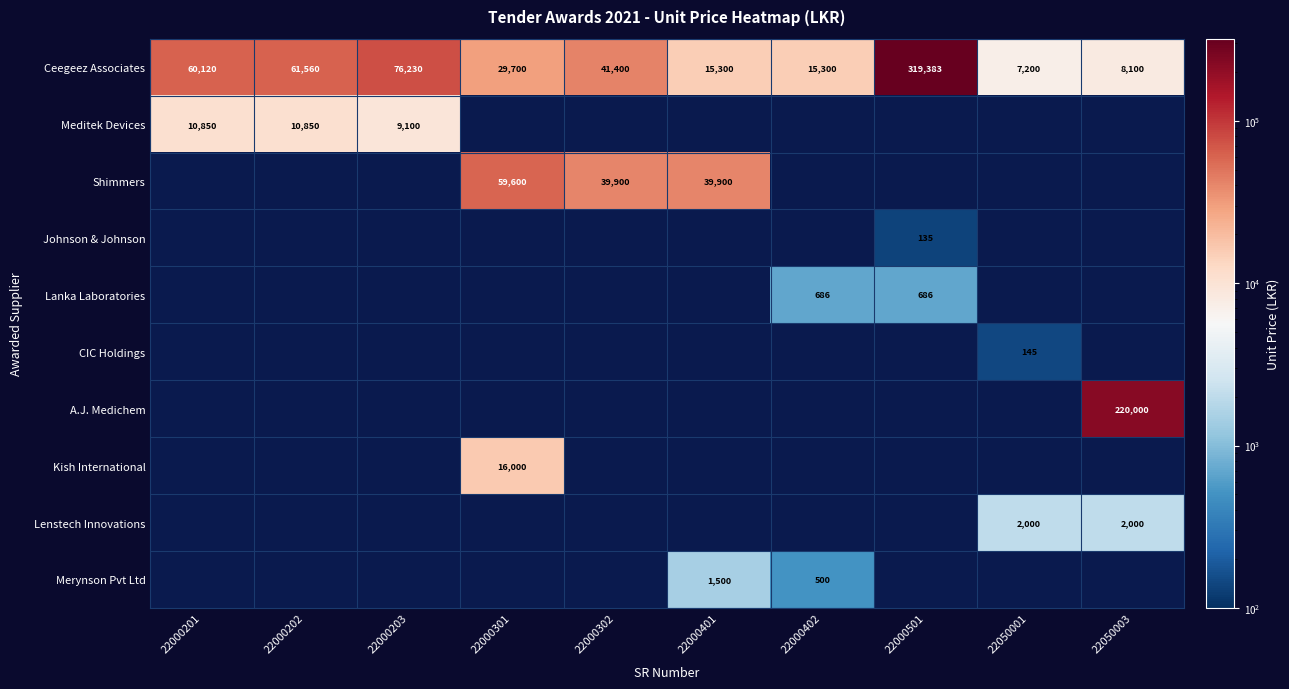

How many data points does each series have?

10